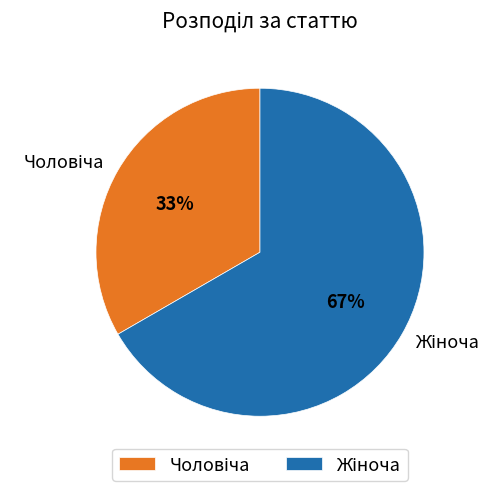

To the nearest percent, what is the average slice percentage?

50%